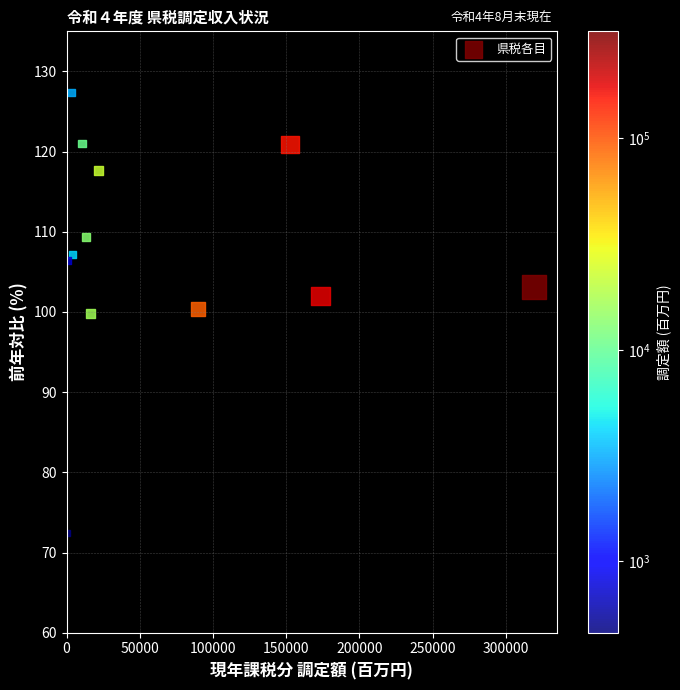

What is the range of Y values (max minus min)?

55.0